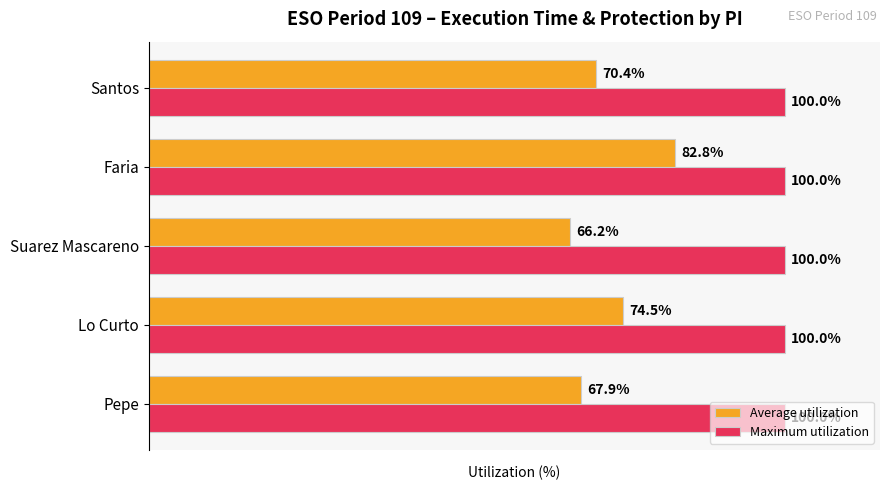

Which series has the widest spread of values?

Average utilization